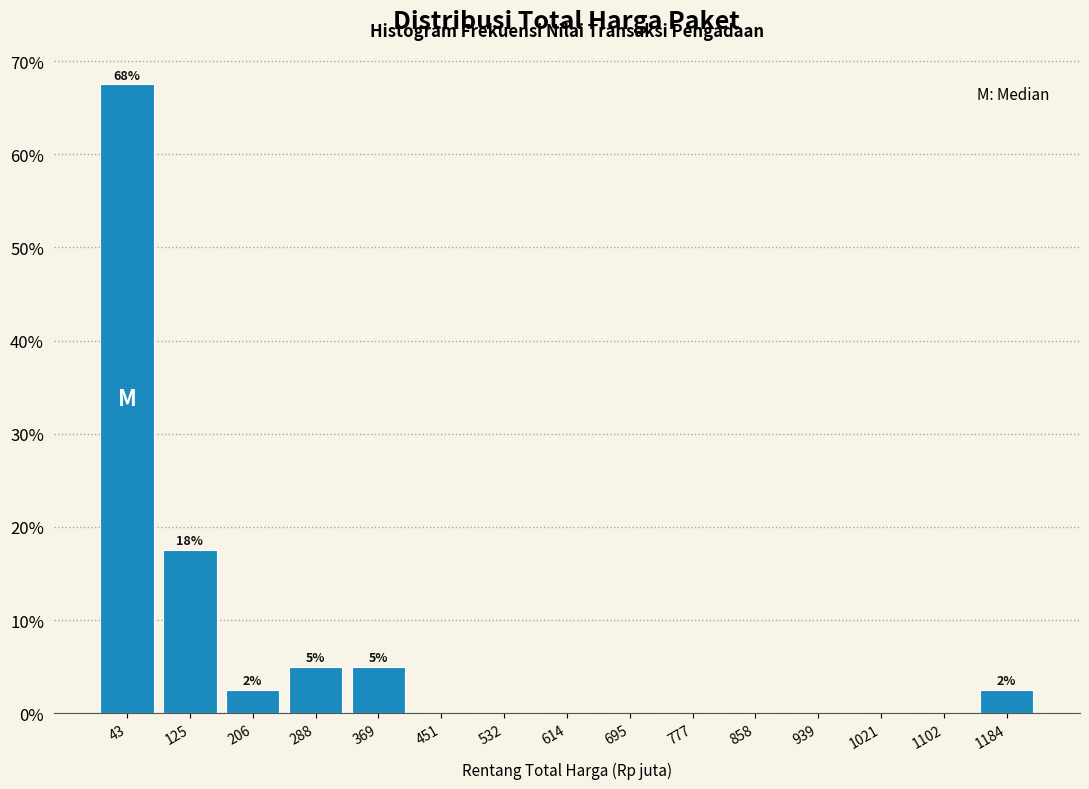

Which range on the x-axis has the tallest bar?

0 to 80